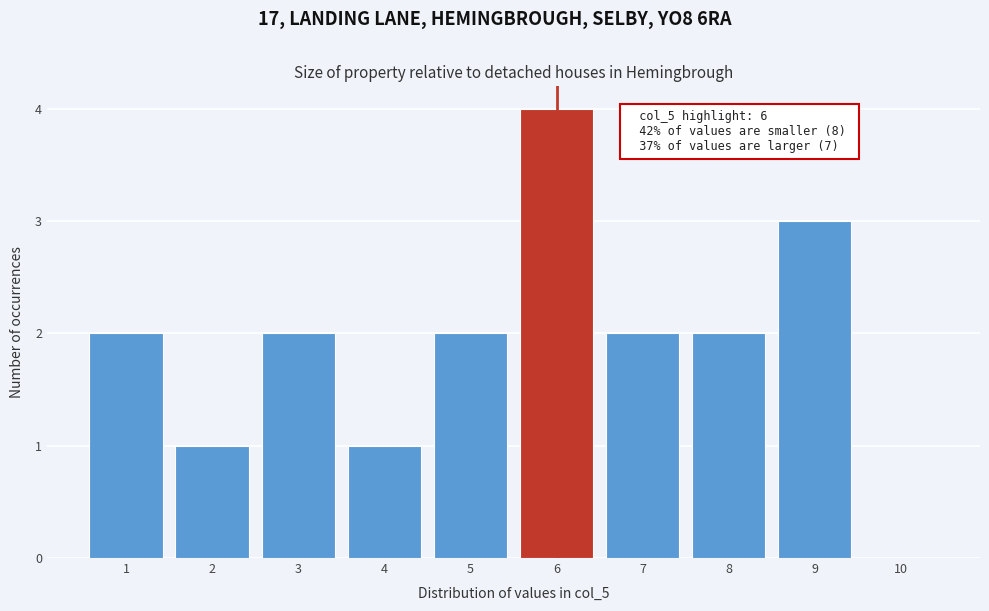

Which range on the x-axis has the tallest bar?

5.5 to 6.5